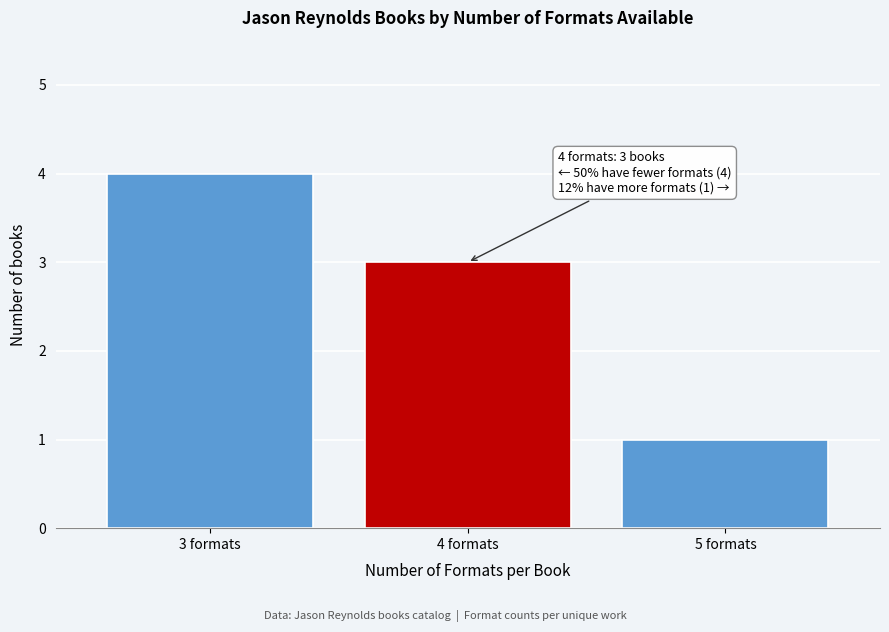

Reading right to left, what are all the values shown in this chart?

5 formats=1	4 formats=3	3 formats=4